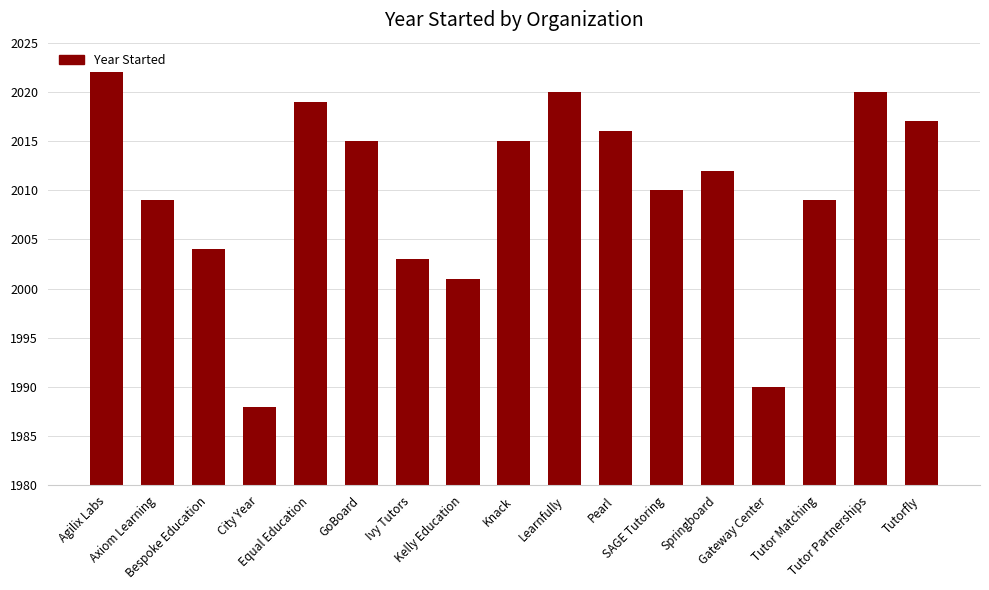

True or false: the data shows 2016 at Pearl.

True